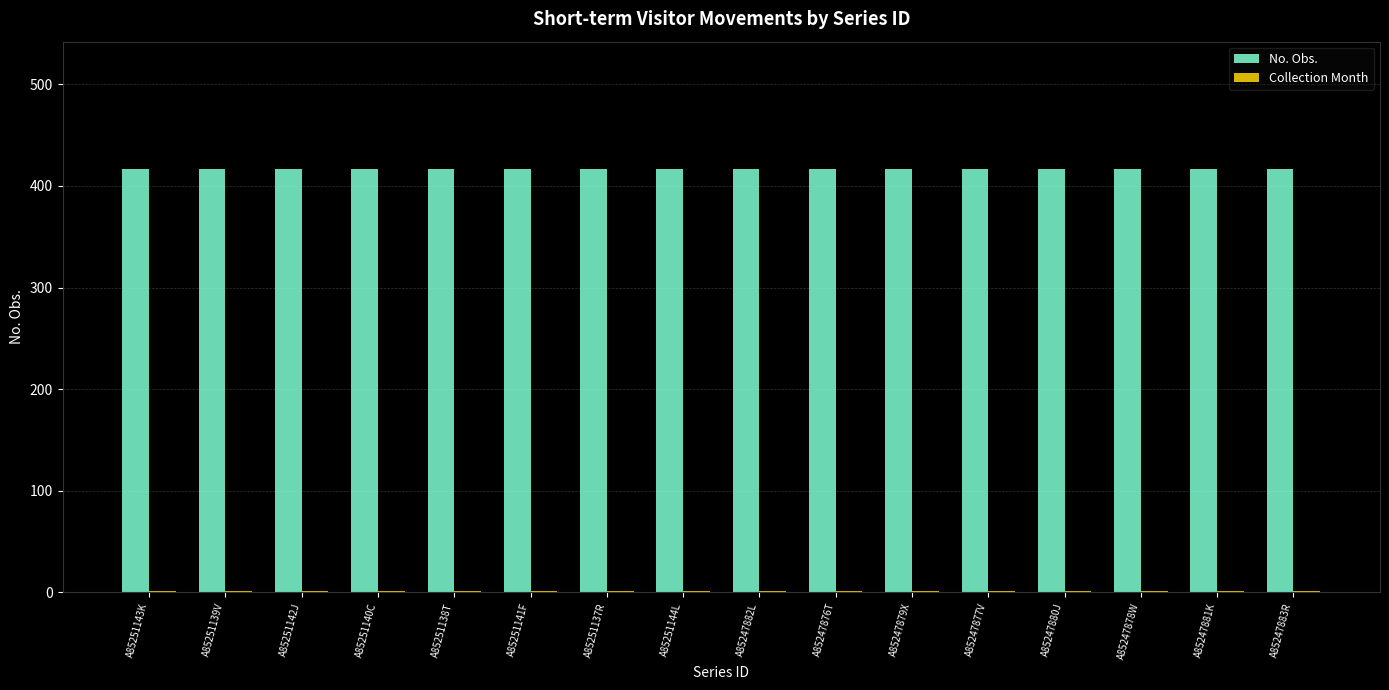

Which series has the largest total across all categories?

No. Obs.